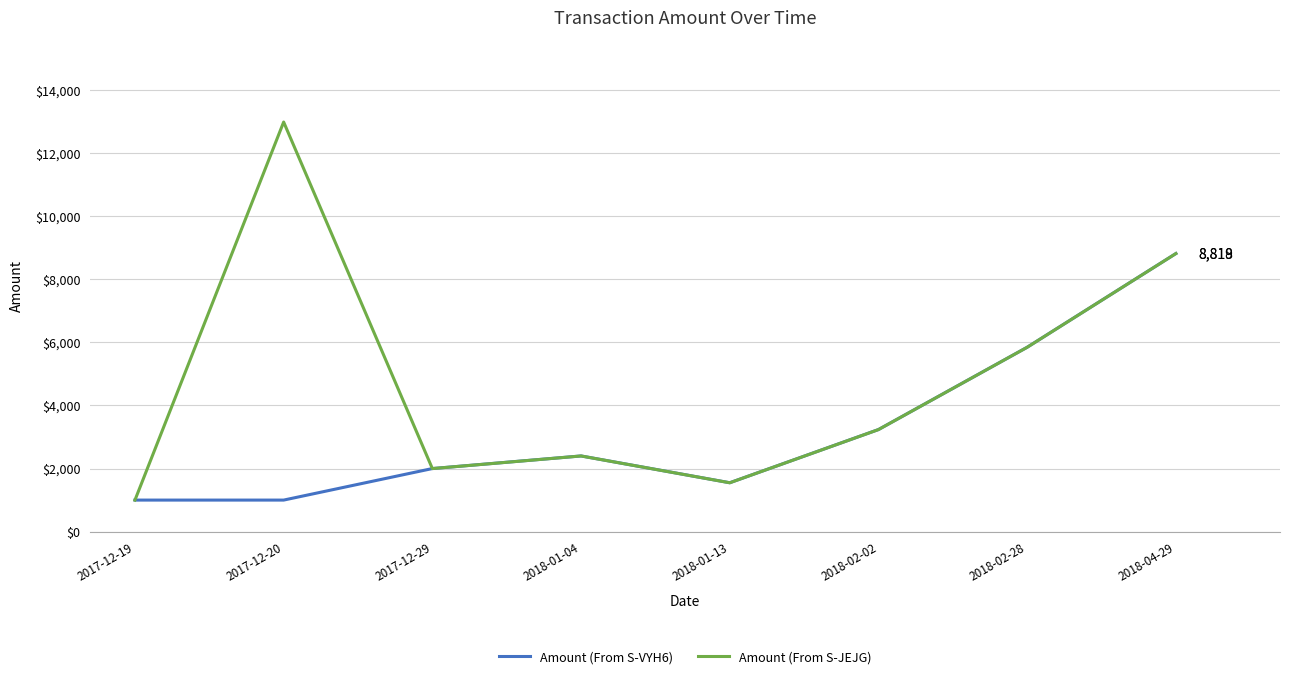

What is the maximum value shown in the chart?

12989